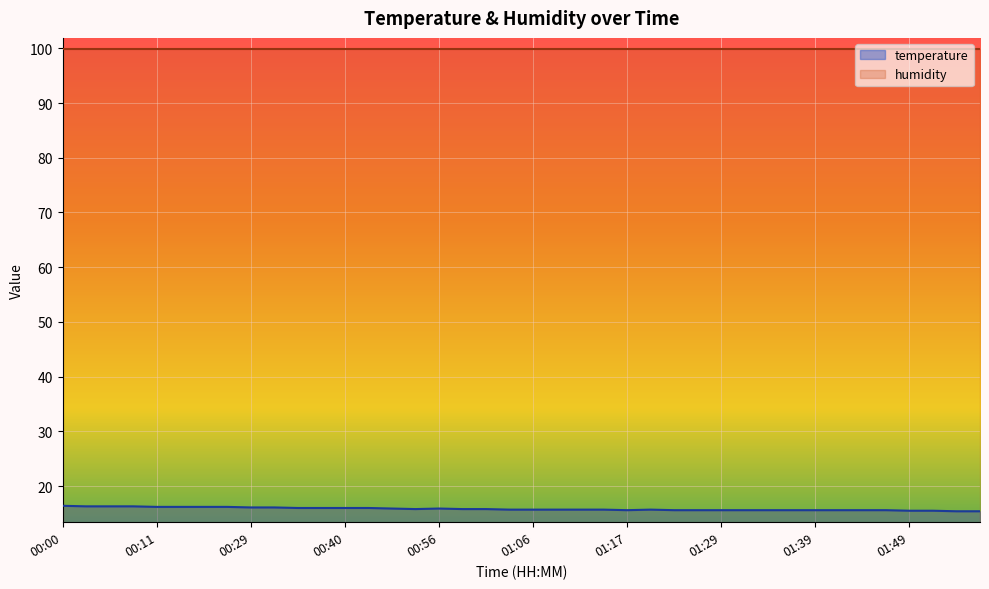

What is the label of the 23rd point from the left?

01:12